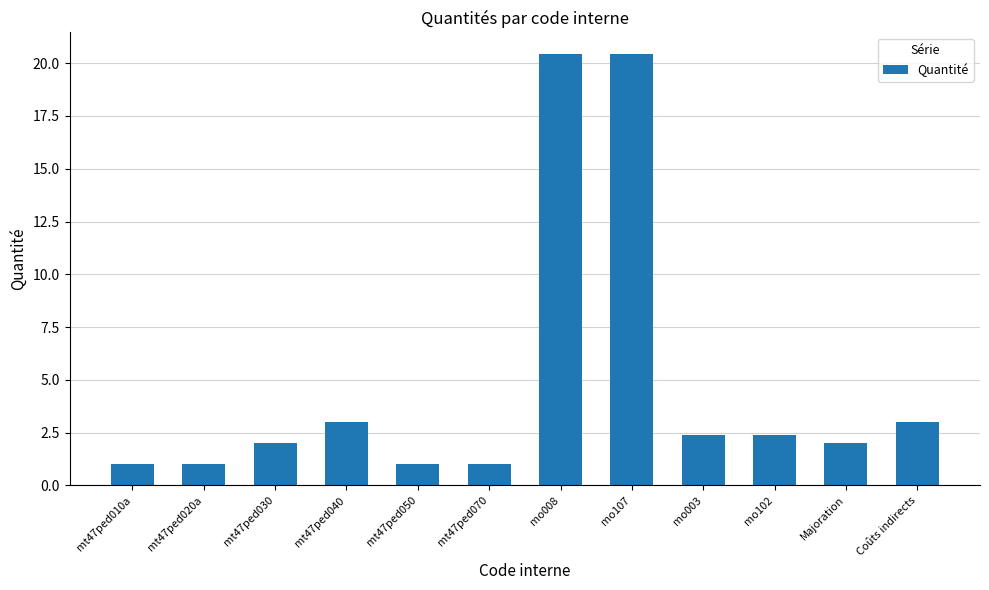

What is the minimum value shown in the chart?

1.0